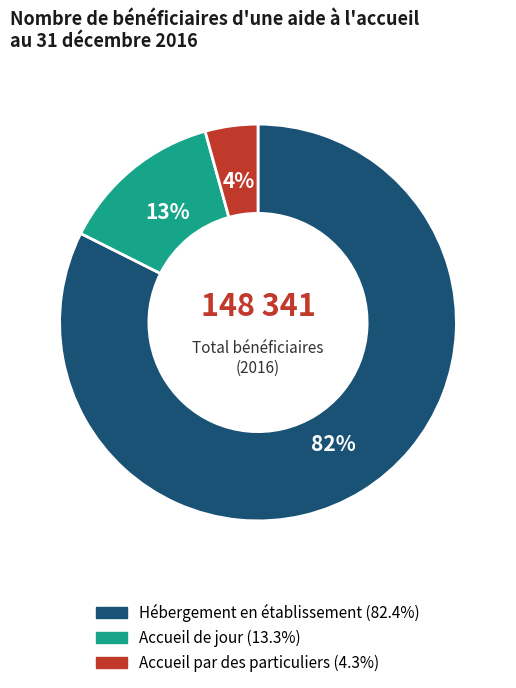

Combined, do Accueil de jour and Accueil par des particuliers account for over 50%?

No